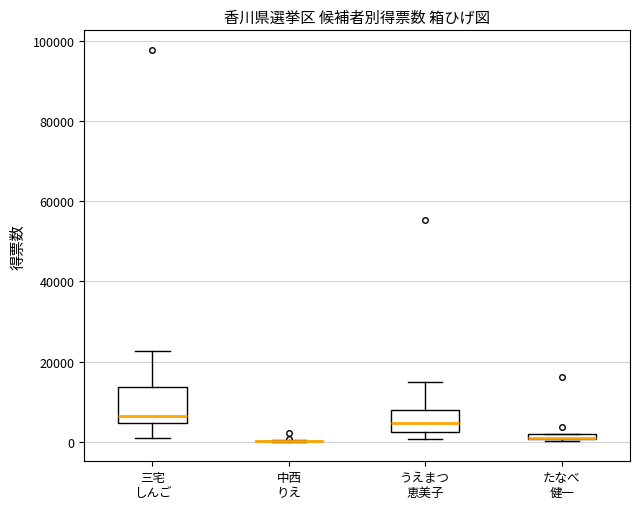

Where is the upper edge of the box for 三宅 しんご on the y-axis? The values are not printed on the chart, so give them approximately, as read against the axis.

14000